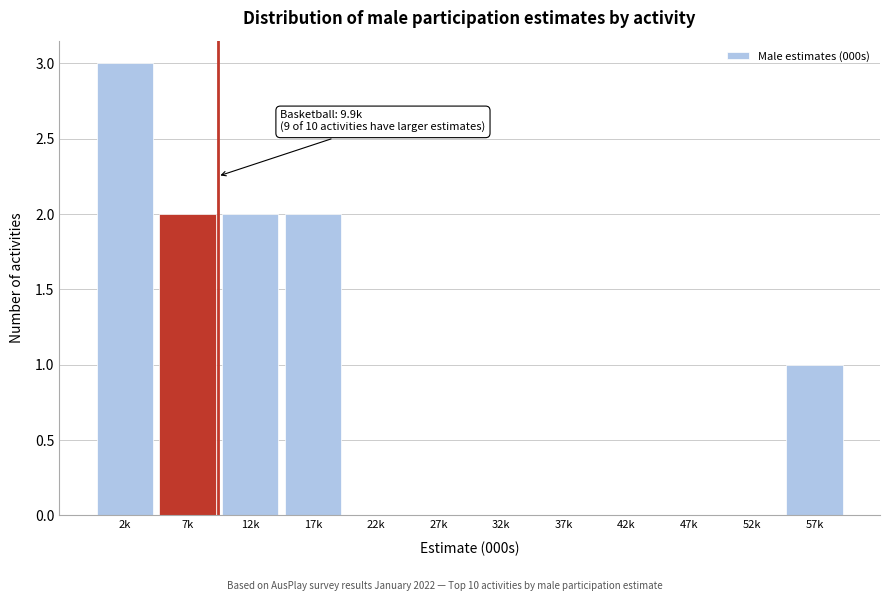

Reading left to right, extract all data points from this chart.

2k=3	7k=2	12k=2	17k=2	22k=0	27k=0	32k=0	37k=0	42k=0	47k=0	52k=0	57k=1